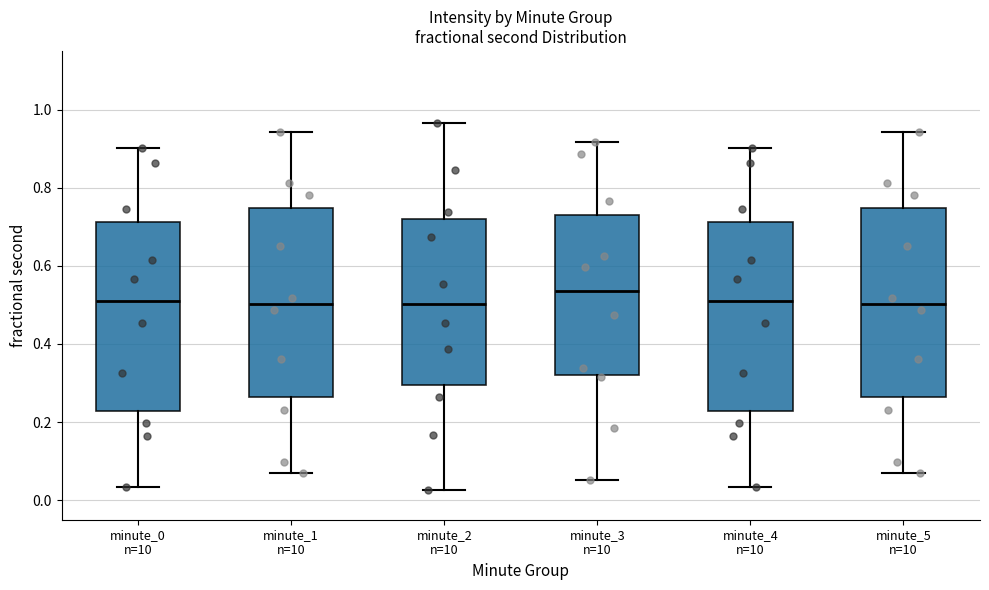

Where does the upper whisker of the box for minute_2 n=10 end on the y-axis? The values are not printed on the chart, so give them approximately, as read against the axis.

0.96